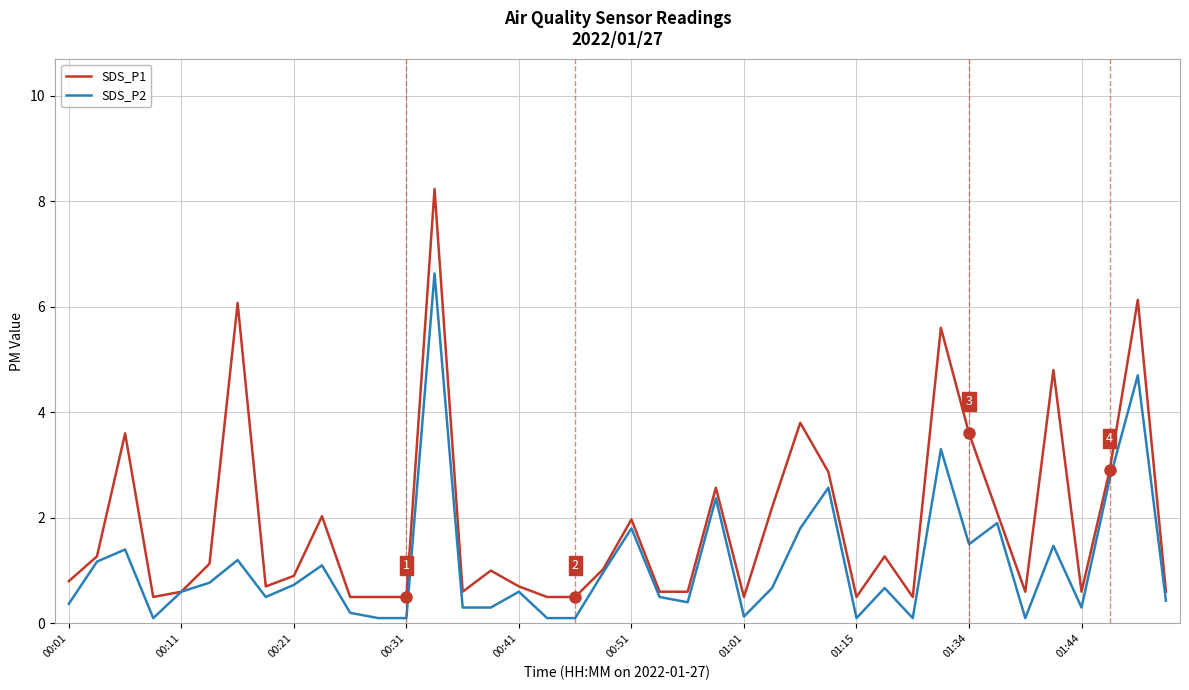

Which series has the largest total across all categories?

SDS_P1